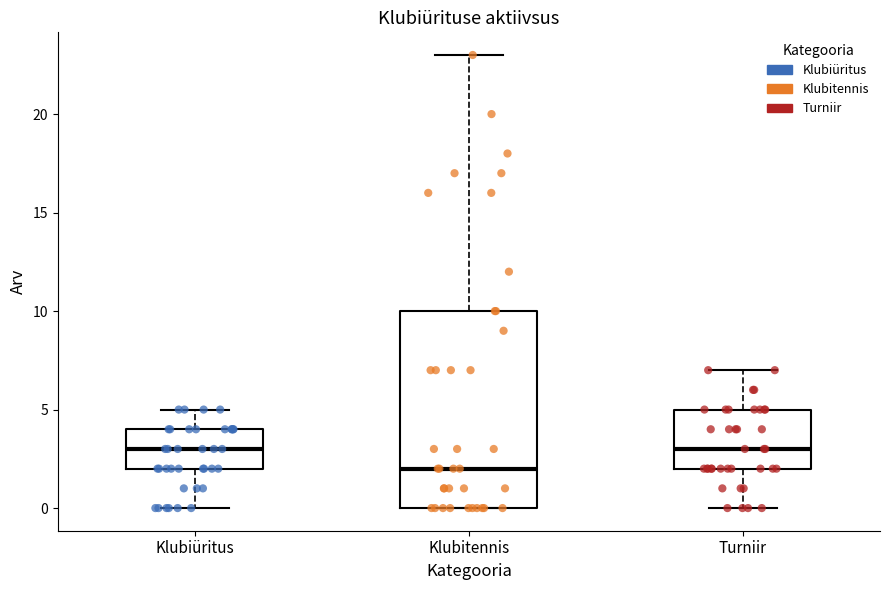

Where does the lower whisker of the box for Klubiüritus end on the y-axis? The values are not printed on the chart, so give them approximately, as read against the axis.

0